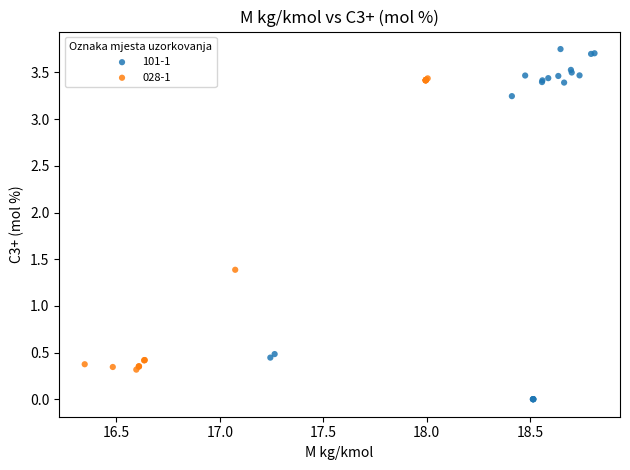

Which series reaches the maximum Y coordinate?

101-1